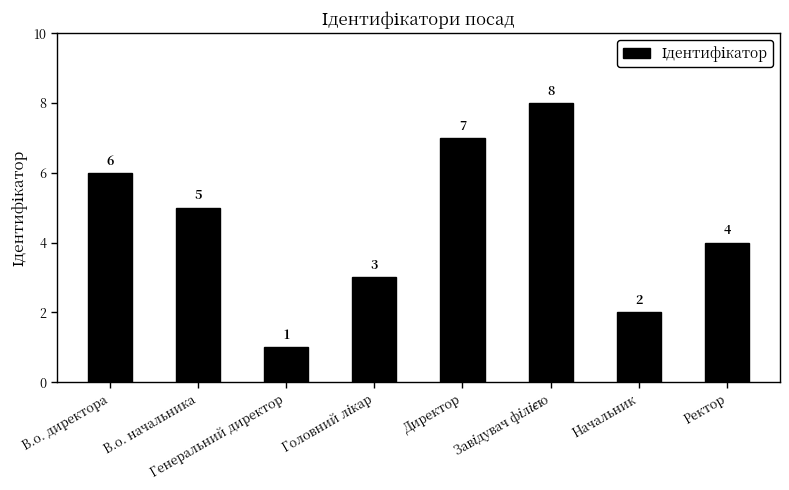

At which label is the value closest to 4?

Ректор